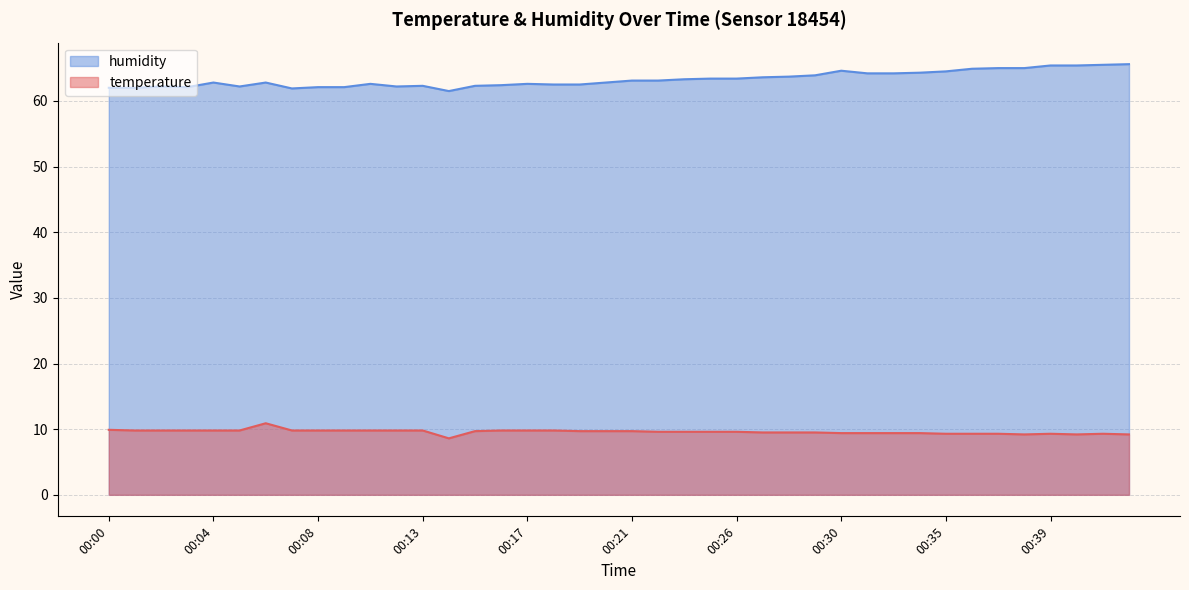

True or false: humidity and temperature intersect in this chart.

False